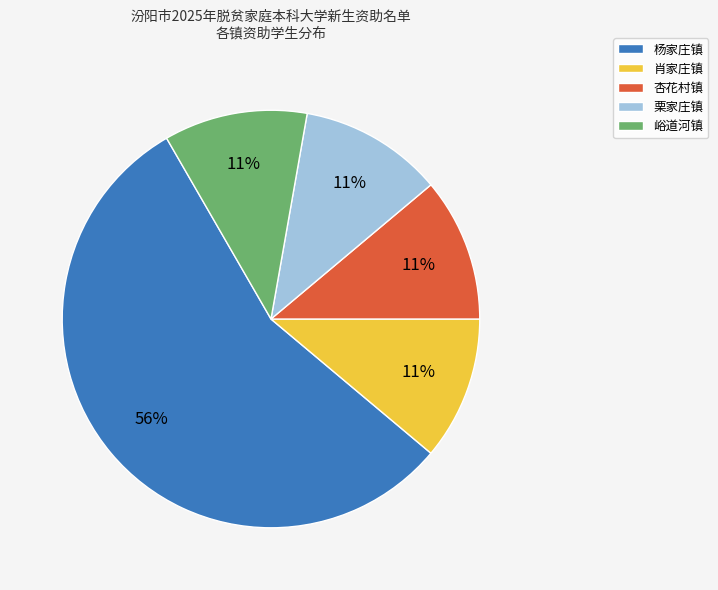

To the nearest percent, what is the combined percentage of 杨家庄镇 and 峪道河镇?

67%